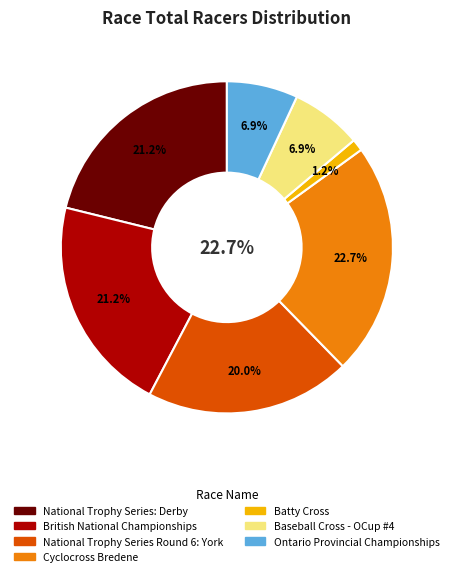

What is the smallest slice in the pie chart?

Batty Cross